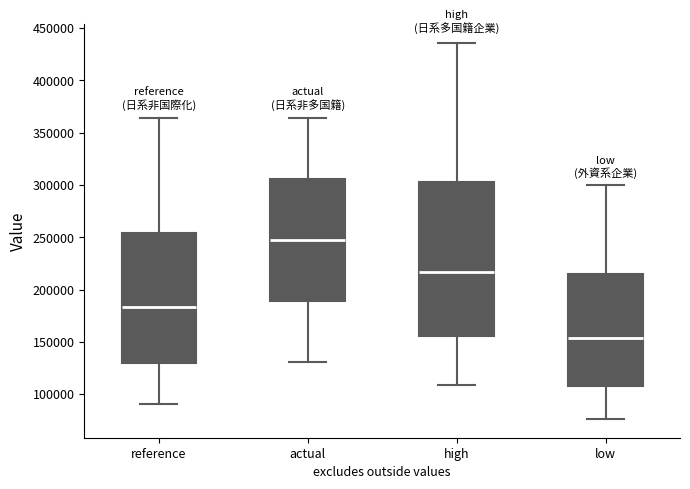

Where does the median line of the box for actual sit on the y-axis? The values are not printed on the chart, so give them approximately, as read against the axis.

245000